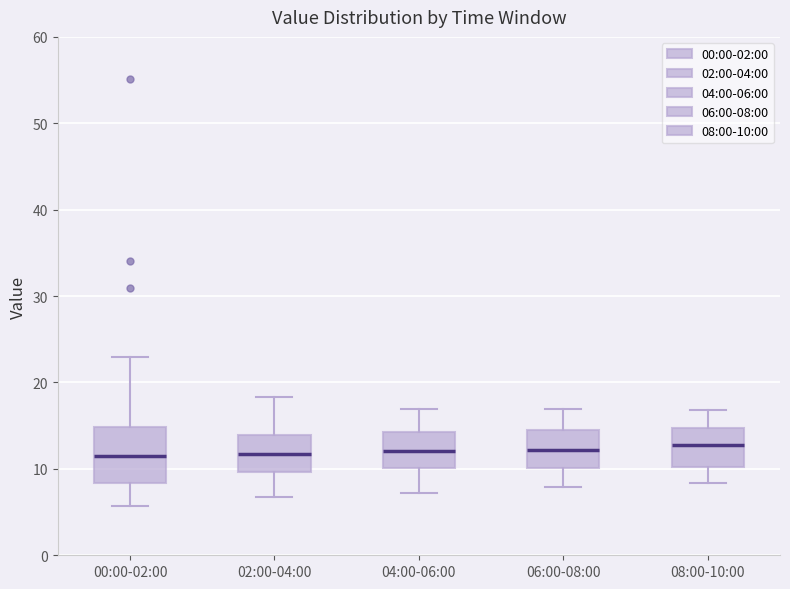

Reading left to right, read every box against the y-axis: the position of its median line, the range the box covers, and the ends of its whiskers. The values are not printed on the chart, so give them approximately, as read against the axis.

00:00-02:00: median 11, box 8 to 15, whiskers 6 to 23
02:00-04:00: median 12, box 10 to 14, whiskers 7 to 18
04:00-06:00: median 12, box 10 to 14, whiskers 7 to 17
06:00-08:00: median 12, box 10 to 14, whiskers 8 to 17
08:00-10:00: median 13, box 10 to 15, whiskers 8 to 17